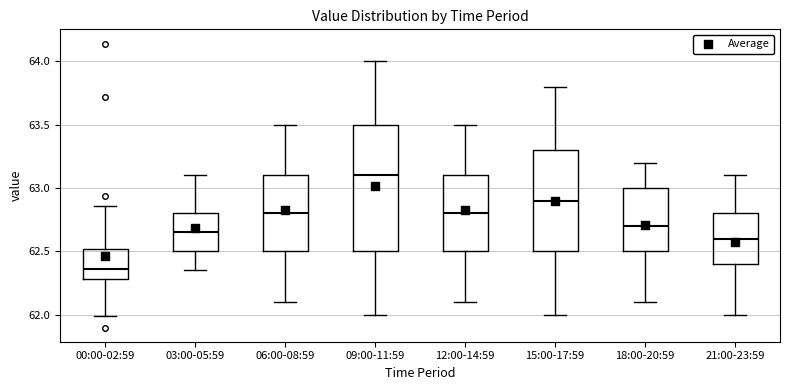

Which box's median line is the highest?

09:00-11:59